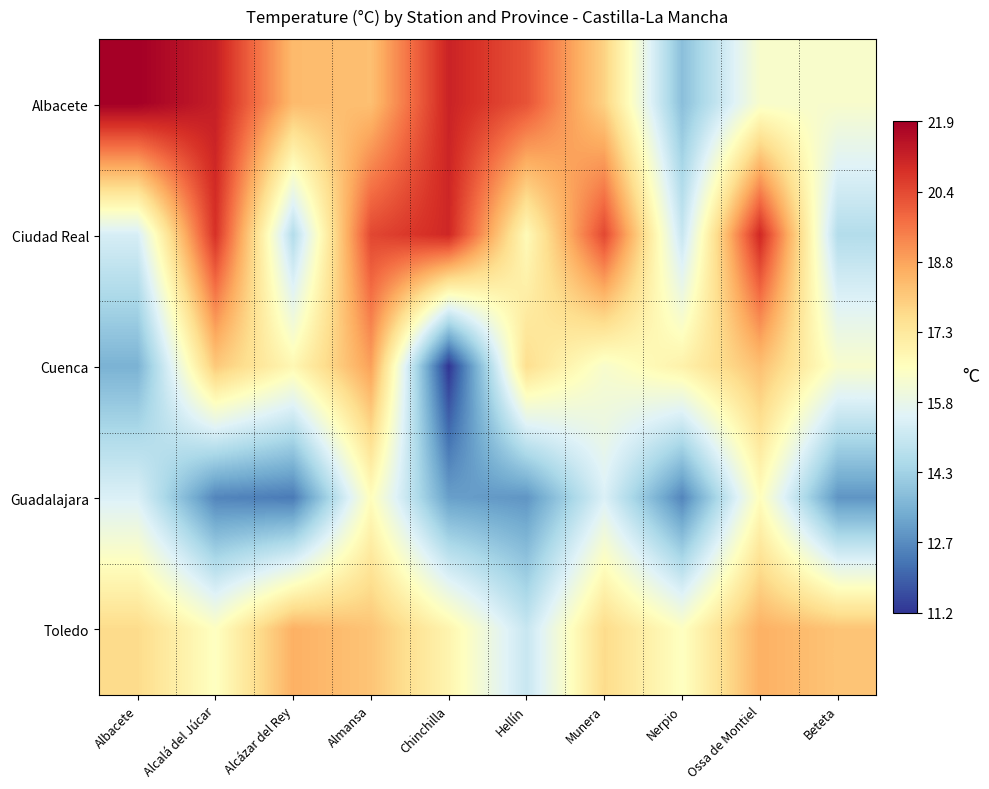

List the series in order of their peak value, highest first.

Albacete, Ciudad Real, Cuenca, Toledo, Guadalajara